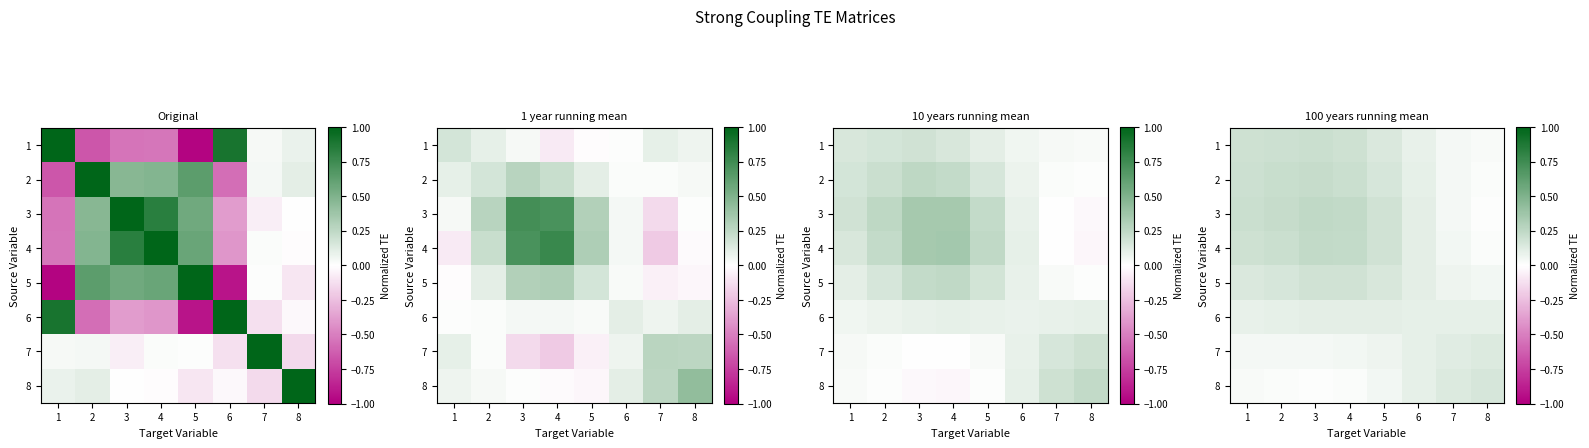

At how many categories does at least one series exceed 0?

8